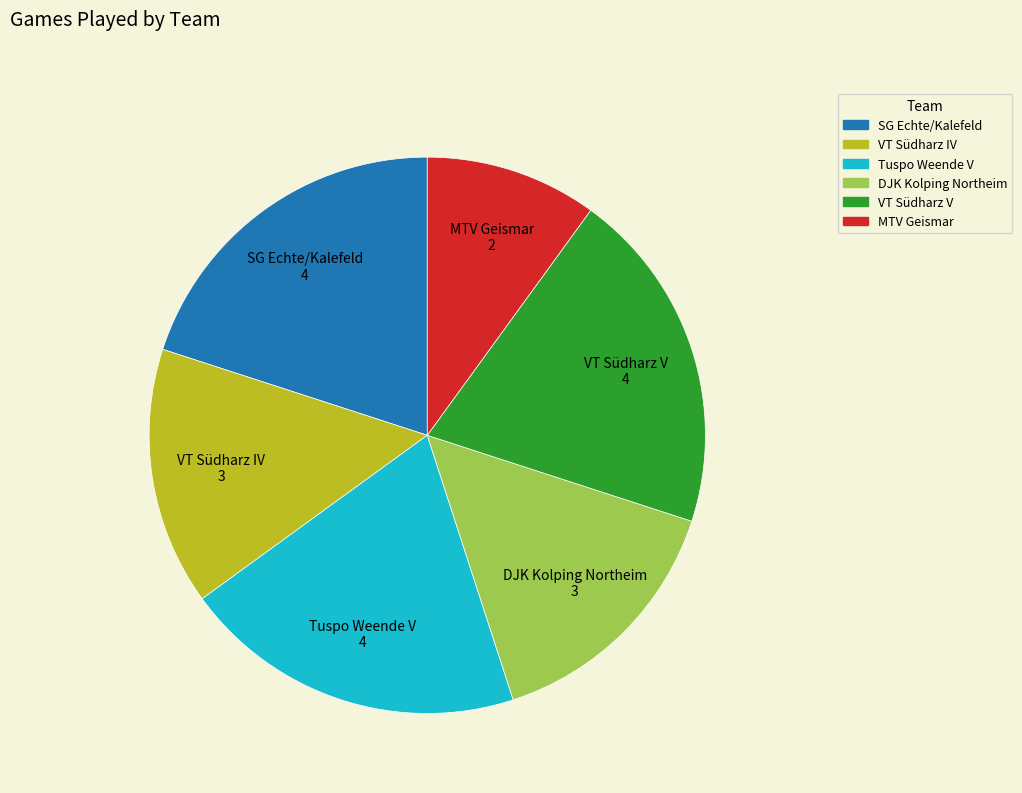

Count the number of slices in the pie.

6